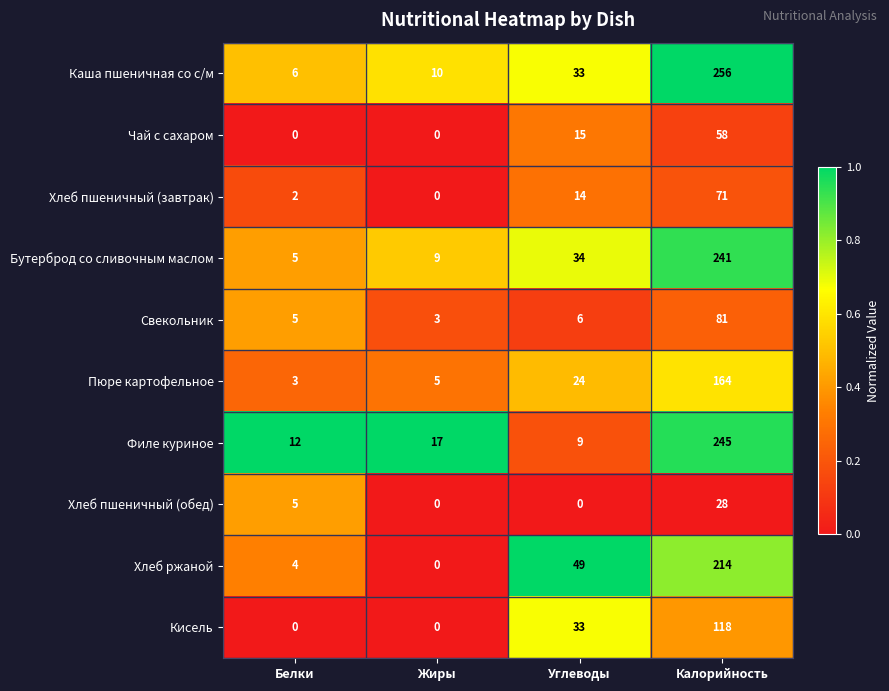

The value of Бутерброд со сливочным маслом at Калорийность is 125. True or false?

False